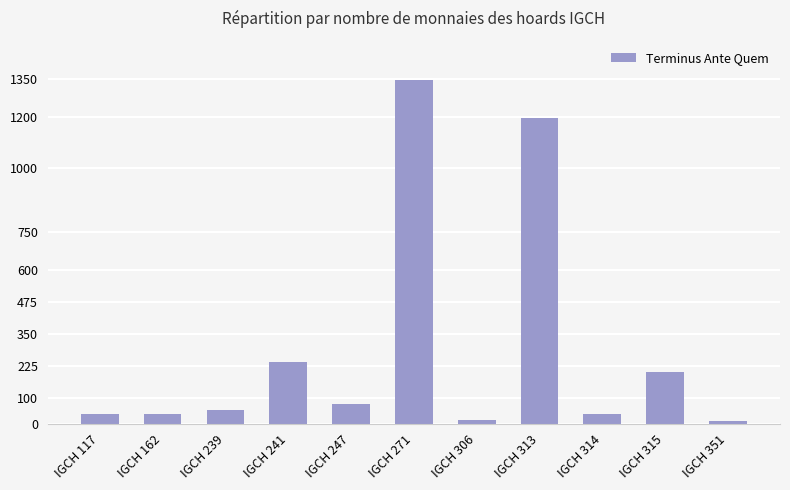

At which label is the value closest to 678?

IGCH 241